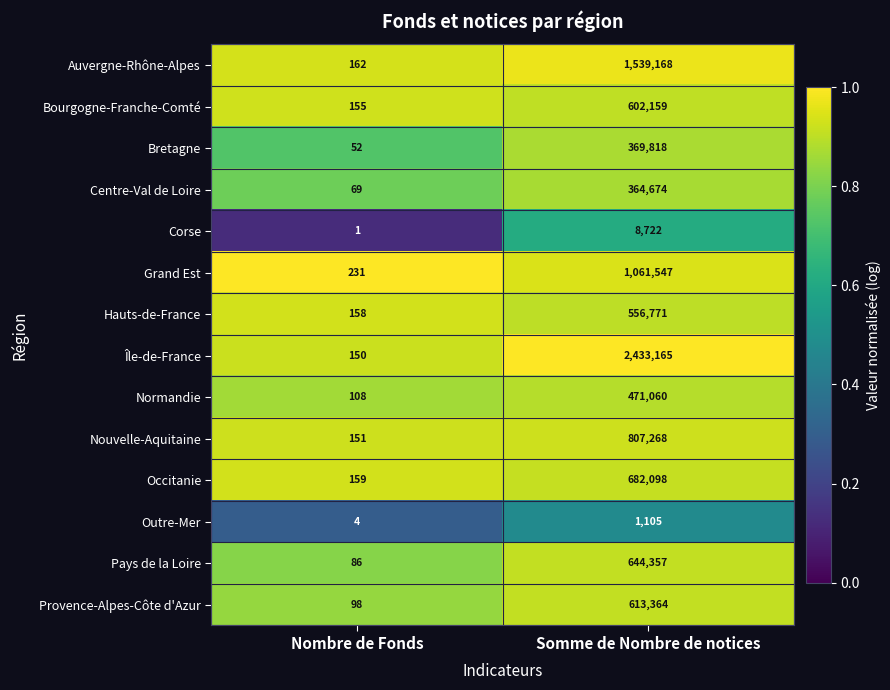

Which series has the largest total across all categories?

Île-de-France